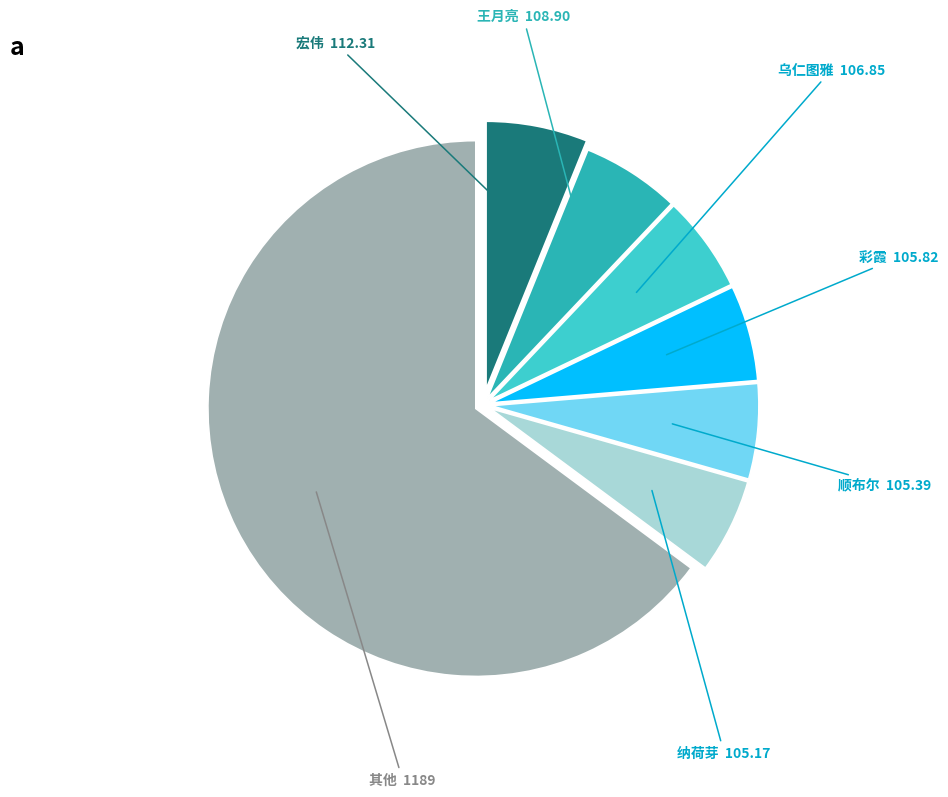

True or false: 顺布尔 accounts for 1% of the total.

False